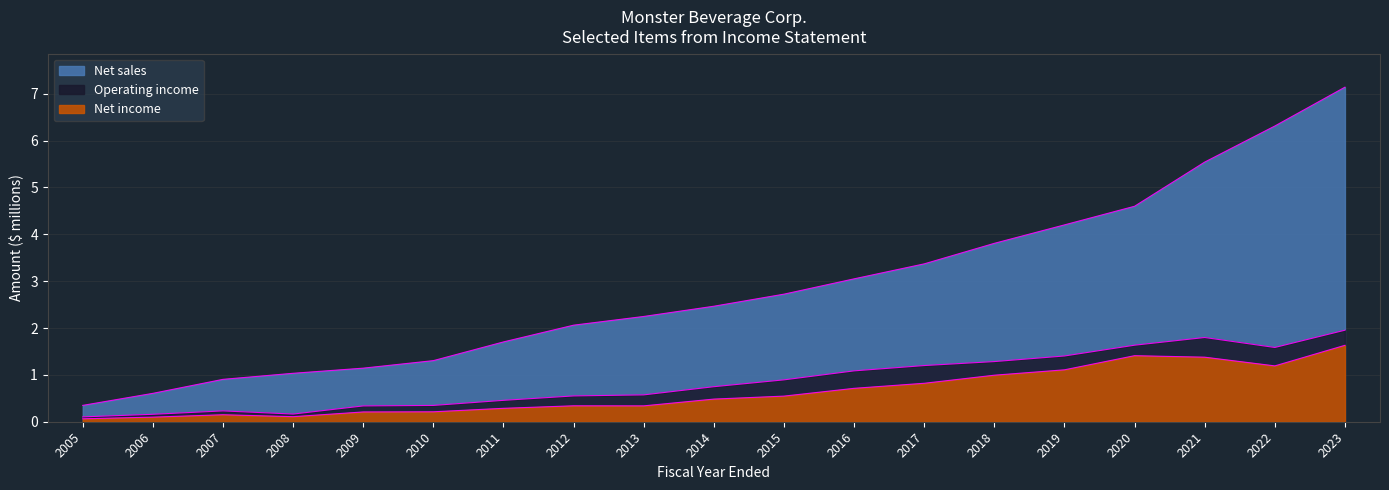

What is the value of the Net income point at the 8th from the left?

0.3